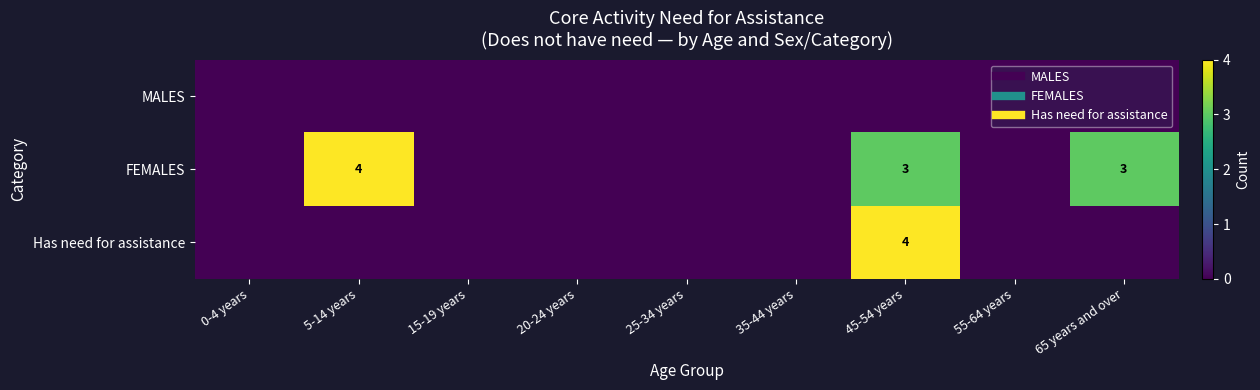

List the labels in order of Has need for assistance value, smallest first.

0-4 years, 5-14 years, 15-19 years, 20-24 years, 25-34 years, 35-44 years, 55-64 years, 65 years and over, 45-54 years